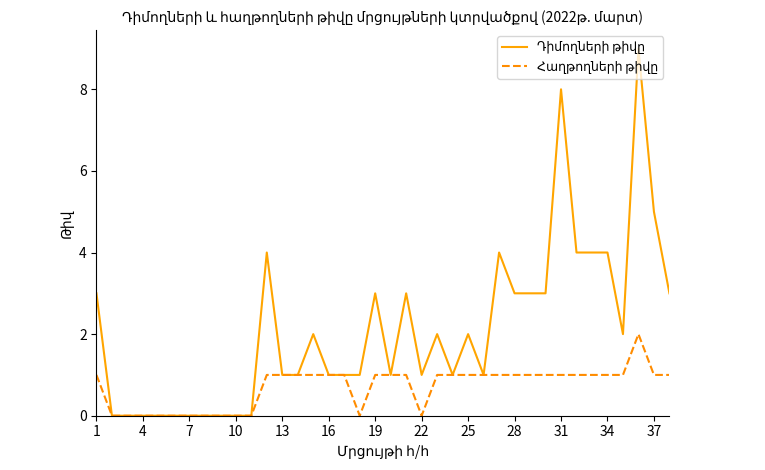

Does the chart have visible grid lines?

No